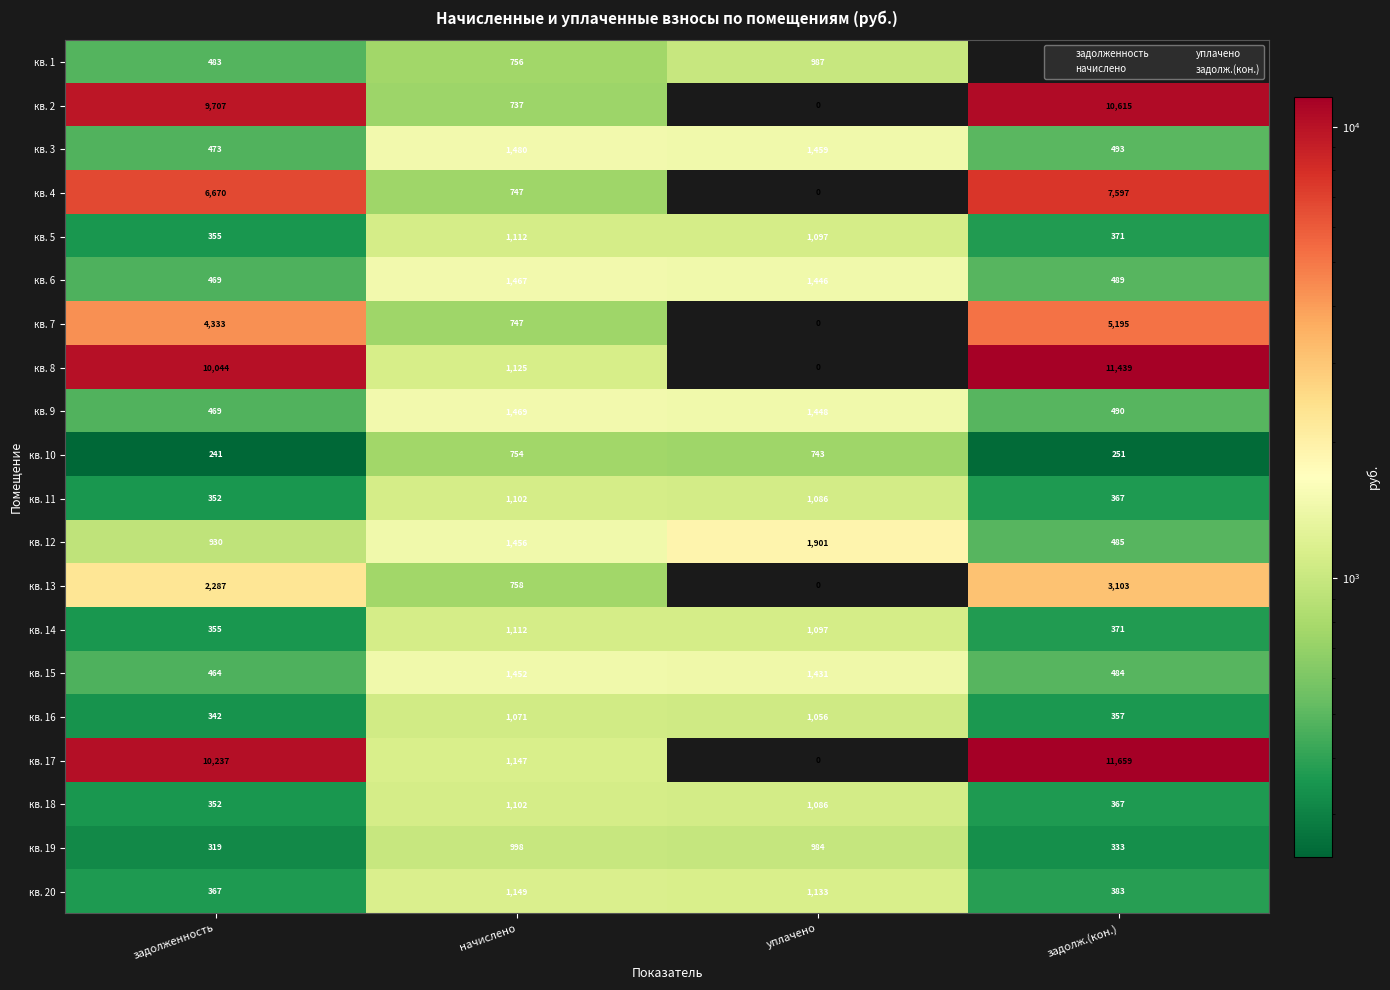

List the labels in order of кв. 14 value, smallest first.

задолженность, задолж.(кон.), уплачено, начислено